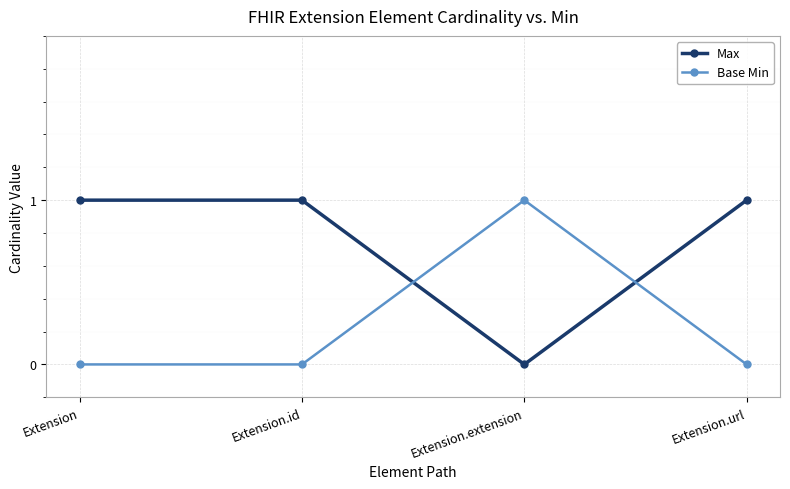

How many data points does each series have?

4